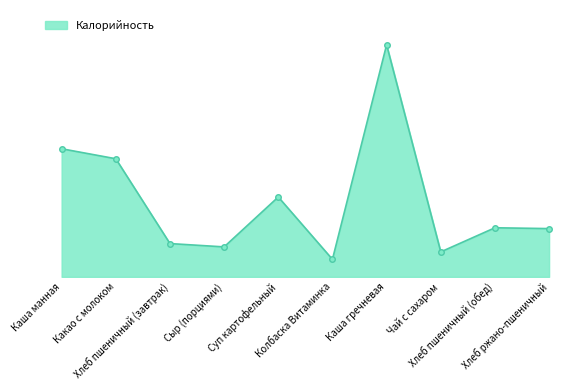

Reading left to right, what are all the values shown in this chart?

154	142	40	36	96	21	279	30	59	58